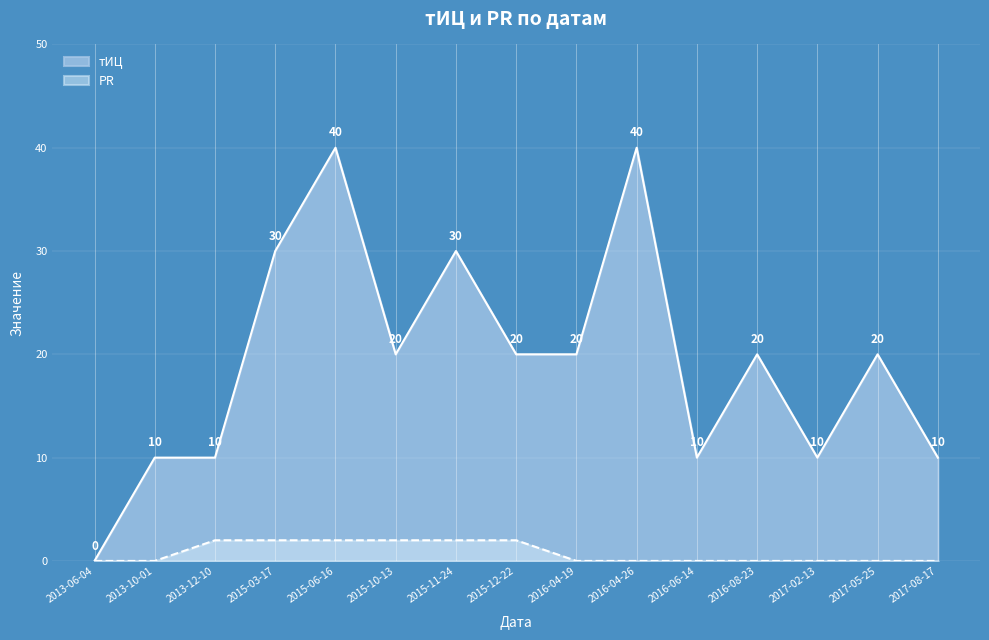

Reading left to right, extract all data points from this chart.

тИЦ: 0	10	10	30	40	20	30	20	20	40	10	20	10	20	10
PR: 0	0	2	2	2	2	2	2	0	0	0	0	0	0	0